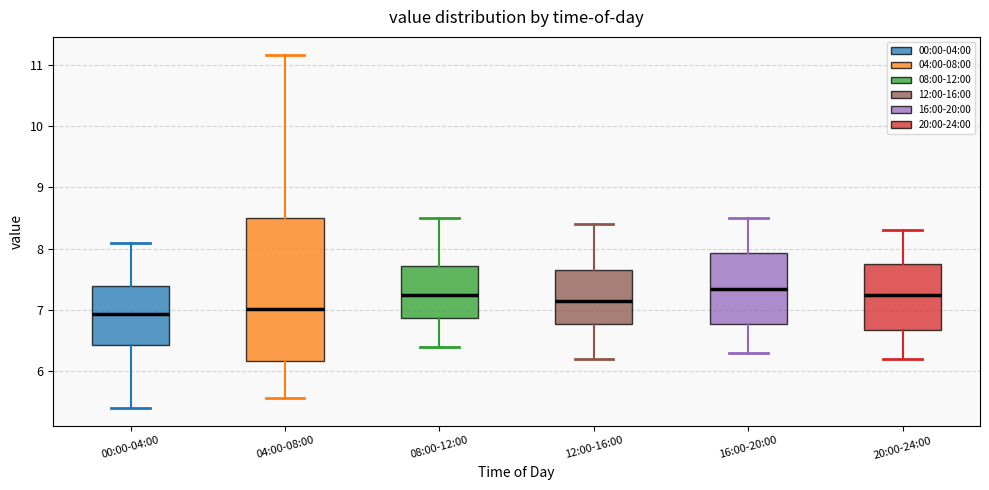

Comparing the boxes themselves (not the whiskers), which one is the tallest?

04:00-08:00